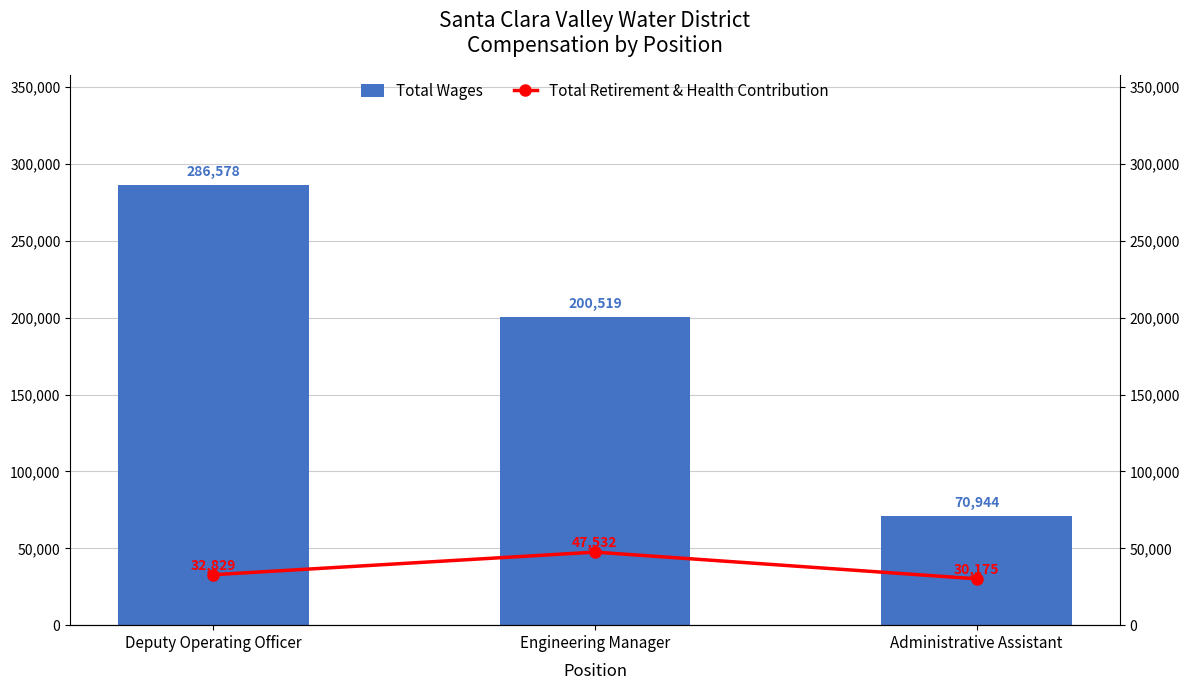

List the series in order of their overall mean, highest first.

Total Wages, Total Retirement & Health Contribution